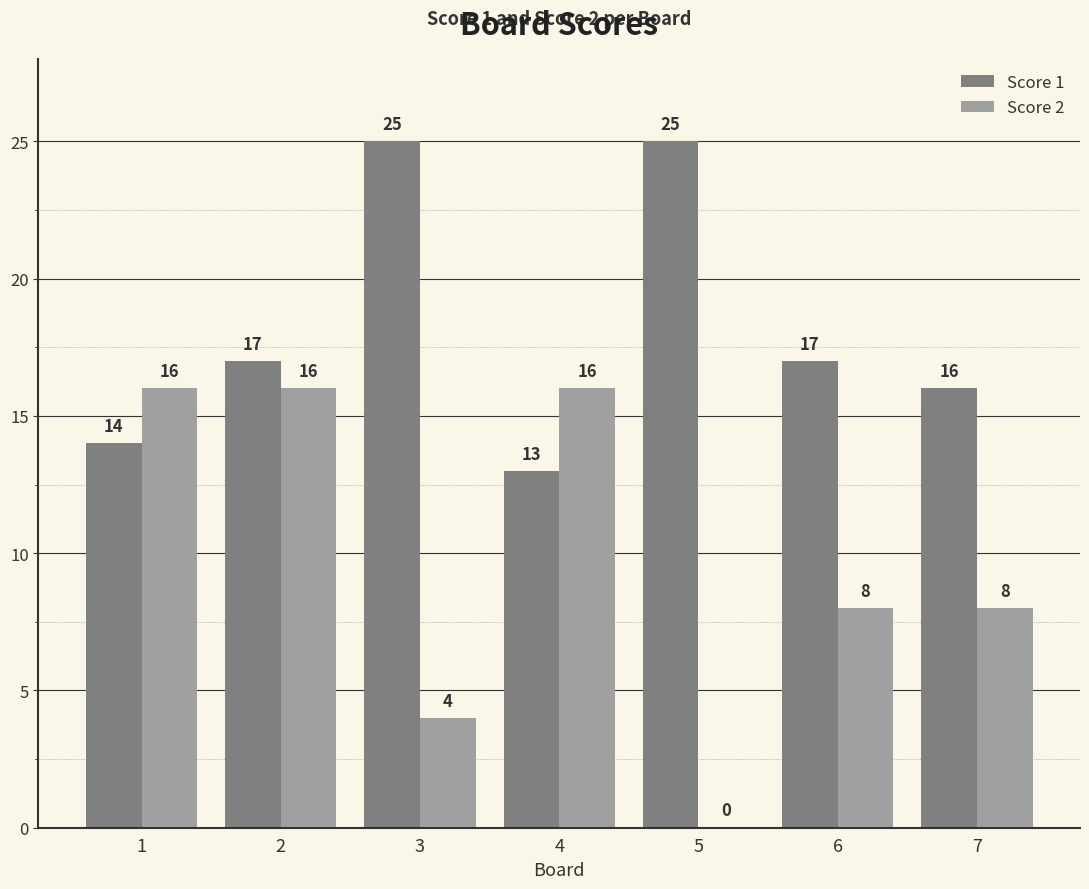

Reading right to left, transcribe all the data shown in this chart.

Score 1: 7=16	6=17	5=25	4=13	3=25	2=17	1=14
Score 2: 7=8	6=8	5=0	4=16	3=4	2=16	1=16